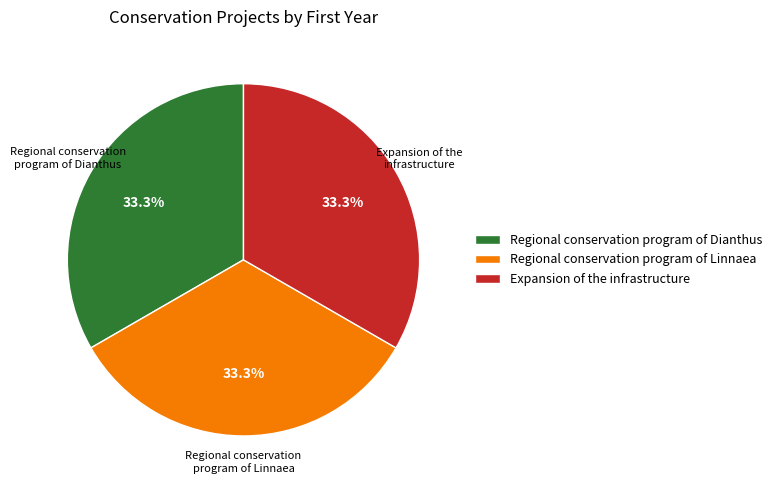

What is the total percentage of Regional conservation program of Linnaea and Regional conservation program of Dianthus?

66.6%